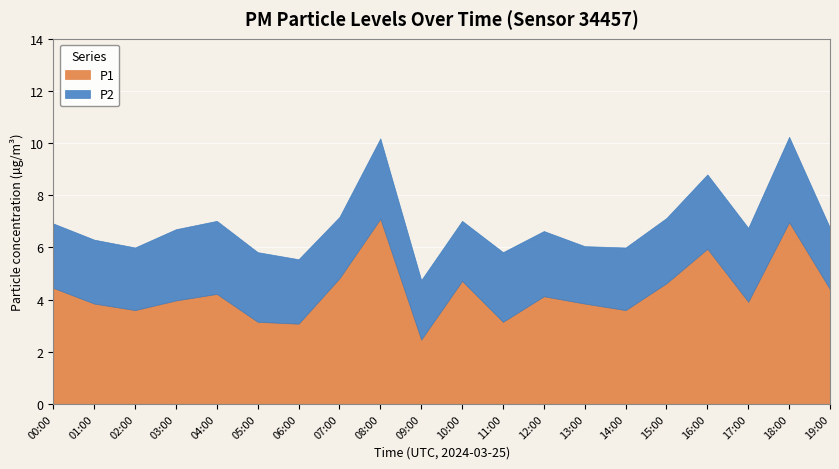

True or false: P1 and P2 intersect in this chart.

False